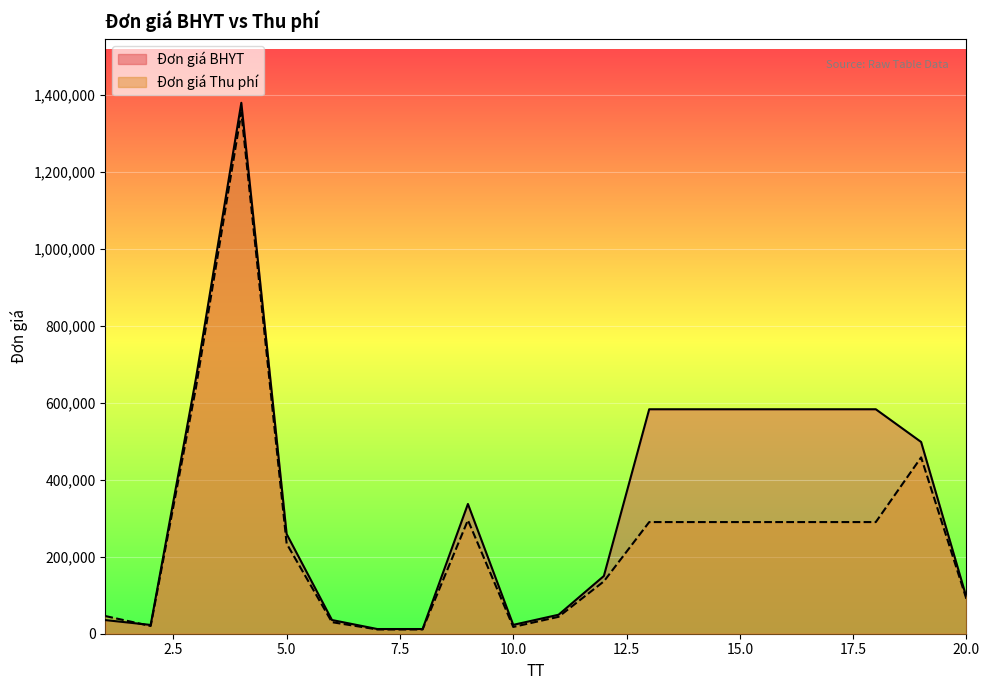

What is the value of the Đơn giá Thu phí point at the 19th from the left?

458000